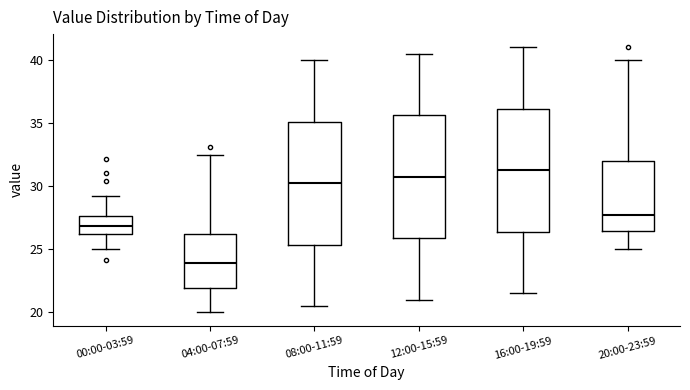

Reading left to right, read every box against the y-axis: the position of its median line, the range the box covers, and the ends of its whiskers. The values are not printed on the chart, so give them approximately, as read against the axis.

00:00-03:59: median 27.0, box 26.0 to 27.5, whiskers 25.0 to 29.0
04:00-07:59: median 24.0, box 22.0 to 26.0, whiskers 20.0 to 32.5
08:00-11:59: median 30.5, box 25.5 to 35.0, whiskers 20.5 to 40.0
12:00-15:59: median 31.0, box 26.0 to 35.5, whiskers 21.0 to 40.5
16:00-19:59: median 31.5, box 26.5 to 36.0, whiskers 21.5 to 41.0
20:00-23:59: median 27.5, box 26.5 to 32.0, whiskers 25.0 to 40.0